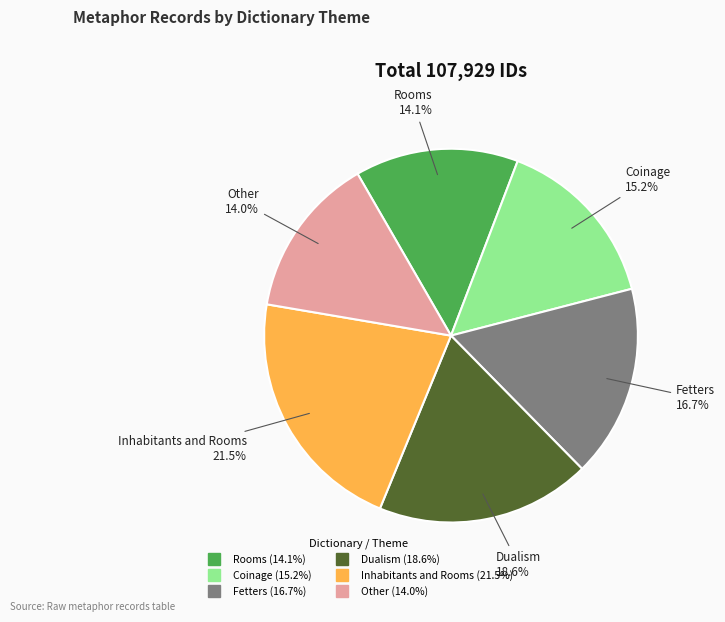

How many slices are in this pie chart?

6